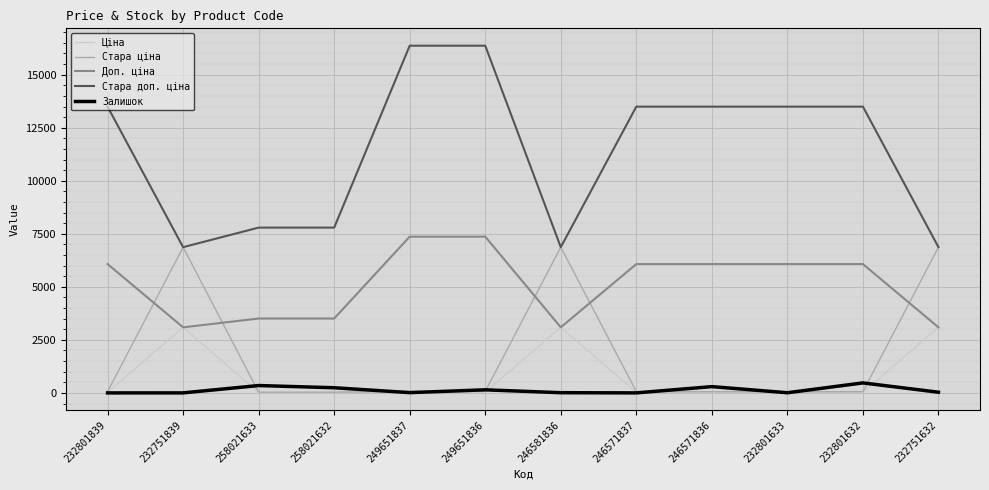

What is the average value of the Стара доп. ціна series?

11365.9